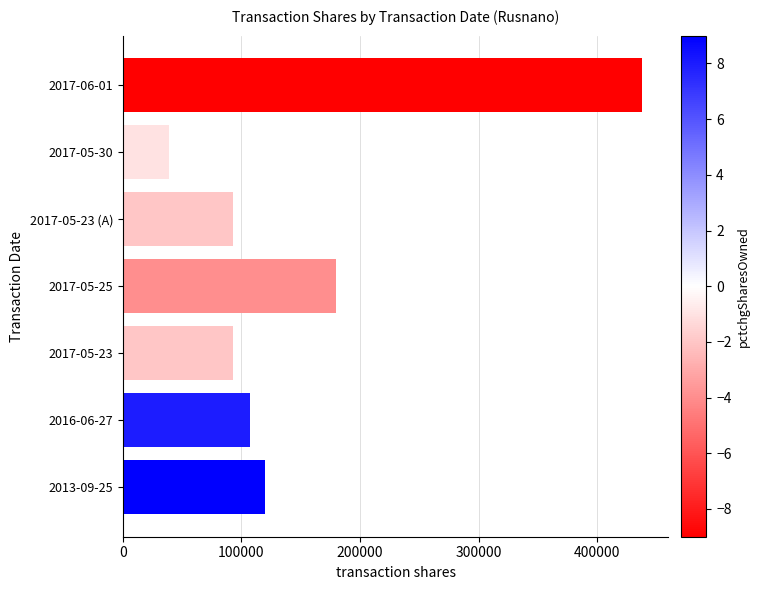

What is the maximum value shown in the chart?

438100